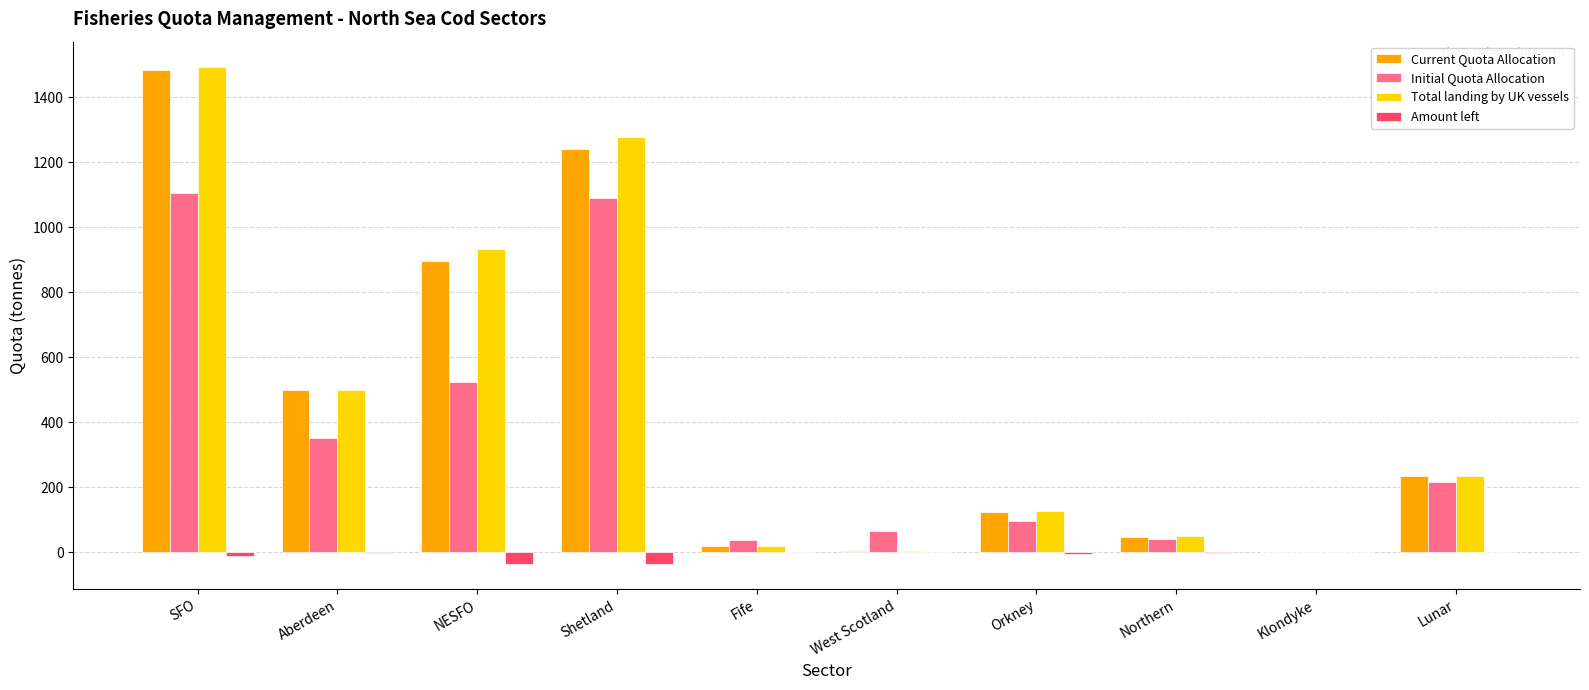

What are all the series names shown in the legend?

Current Quota Allocation, Initial Quota Allocation, Total landing by UK vessels, Amount left